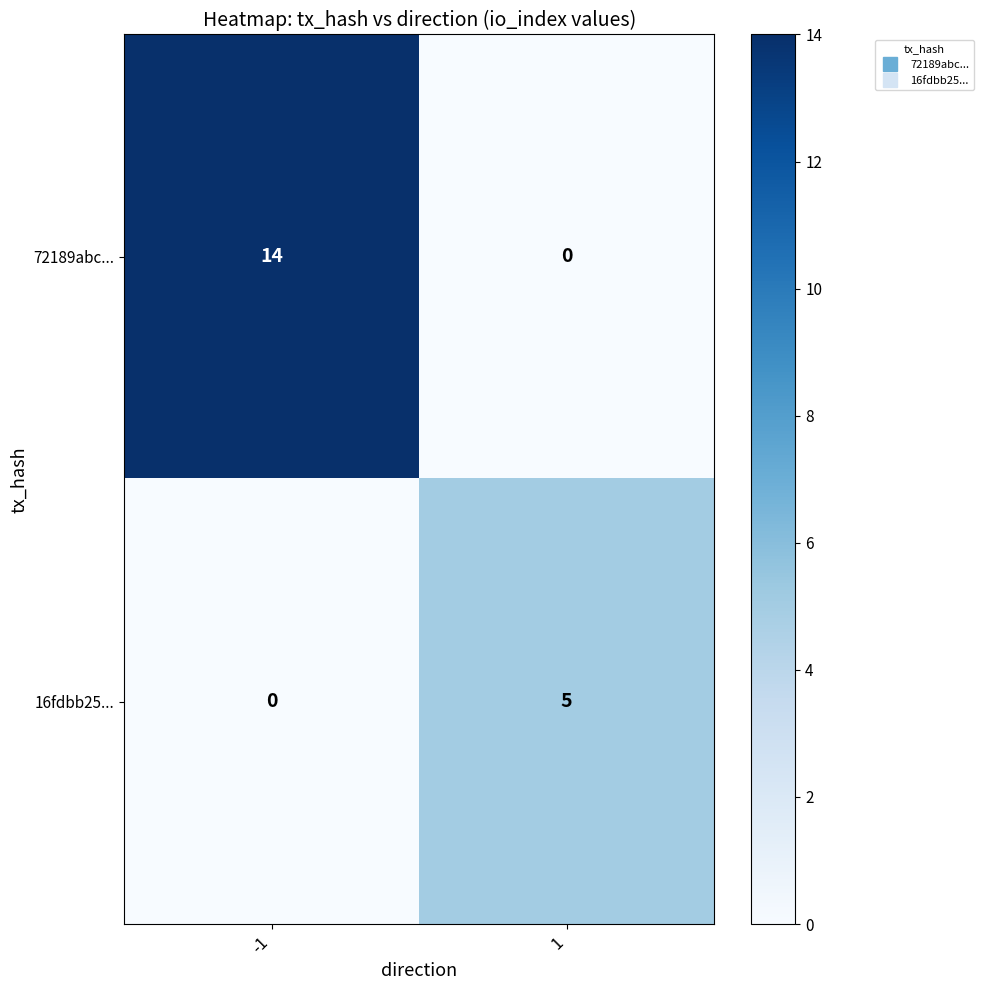

Rank the series by their maximum value, from highest to lowest.

72189abc..., 16fdbb25...